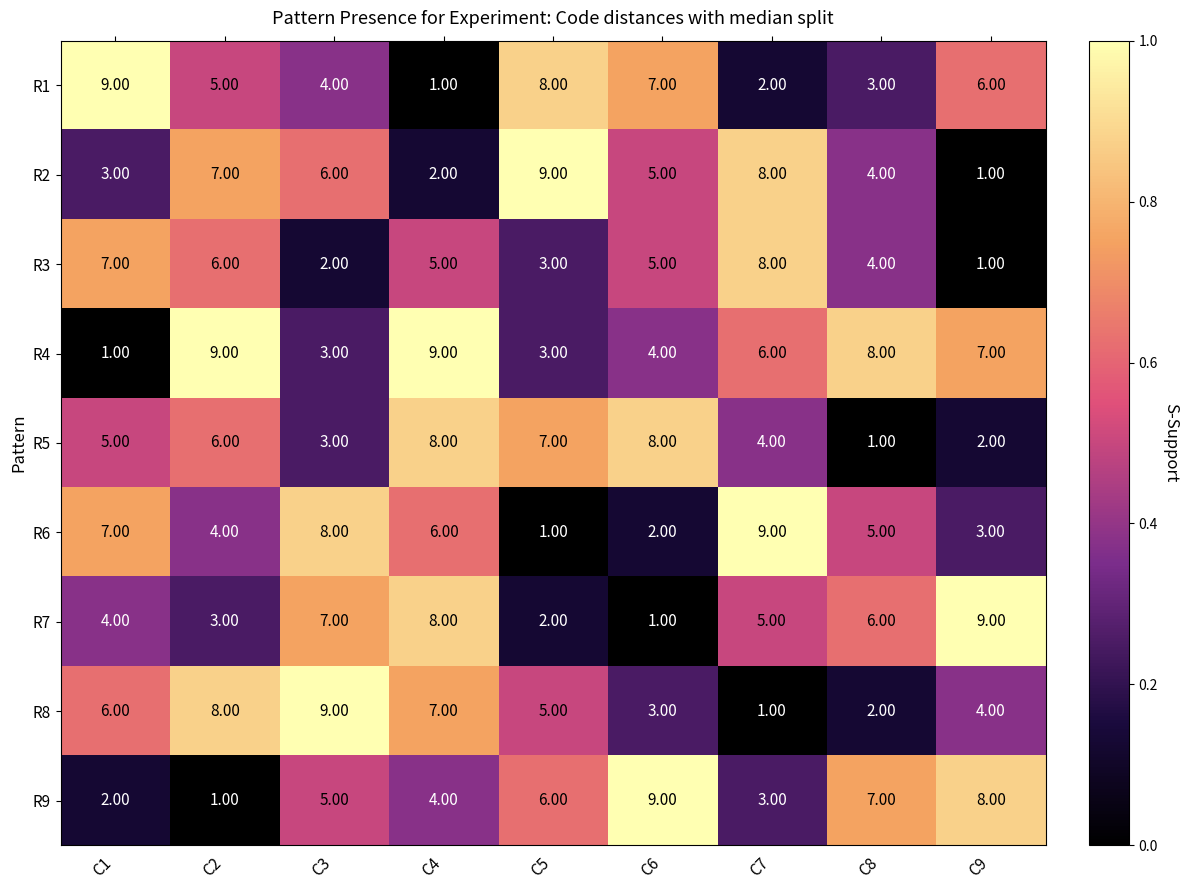

Between C5 and C9, which series saw the biggest shift?

R2